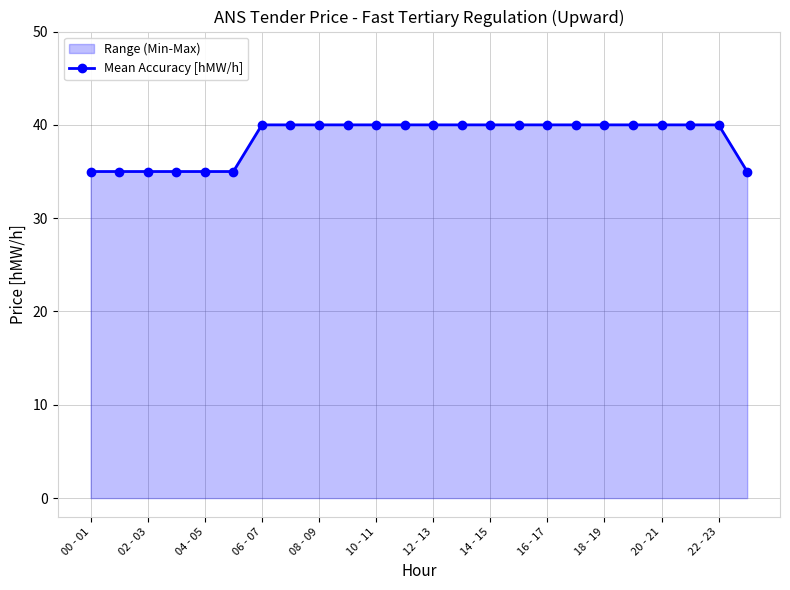

What is the average value?

39